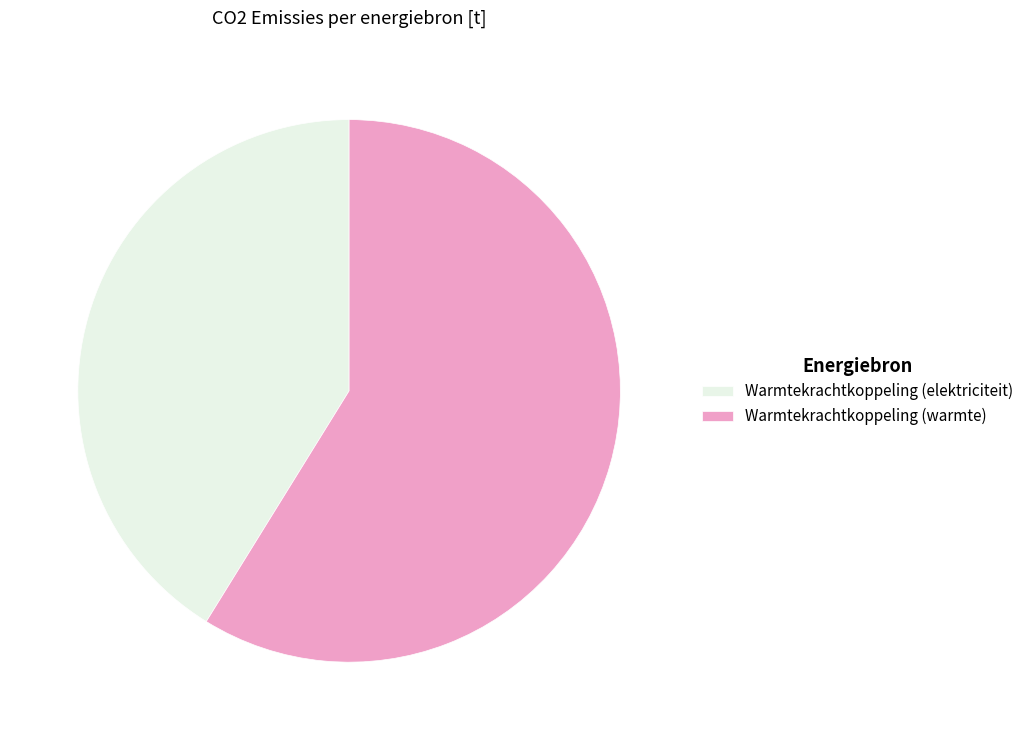

What is the smallest slice in the pie chart?

Warmtekrachtkoppeling (elektriciteit)